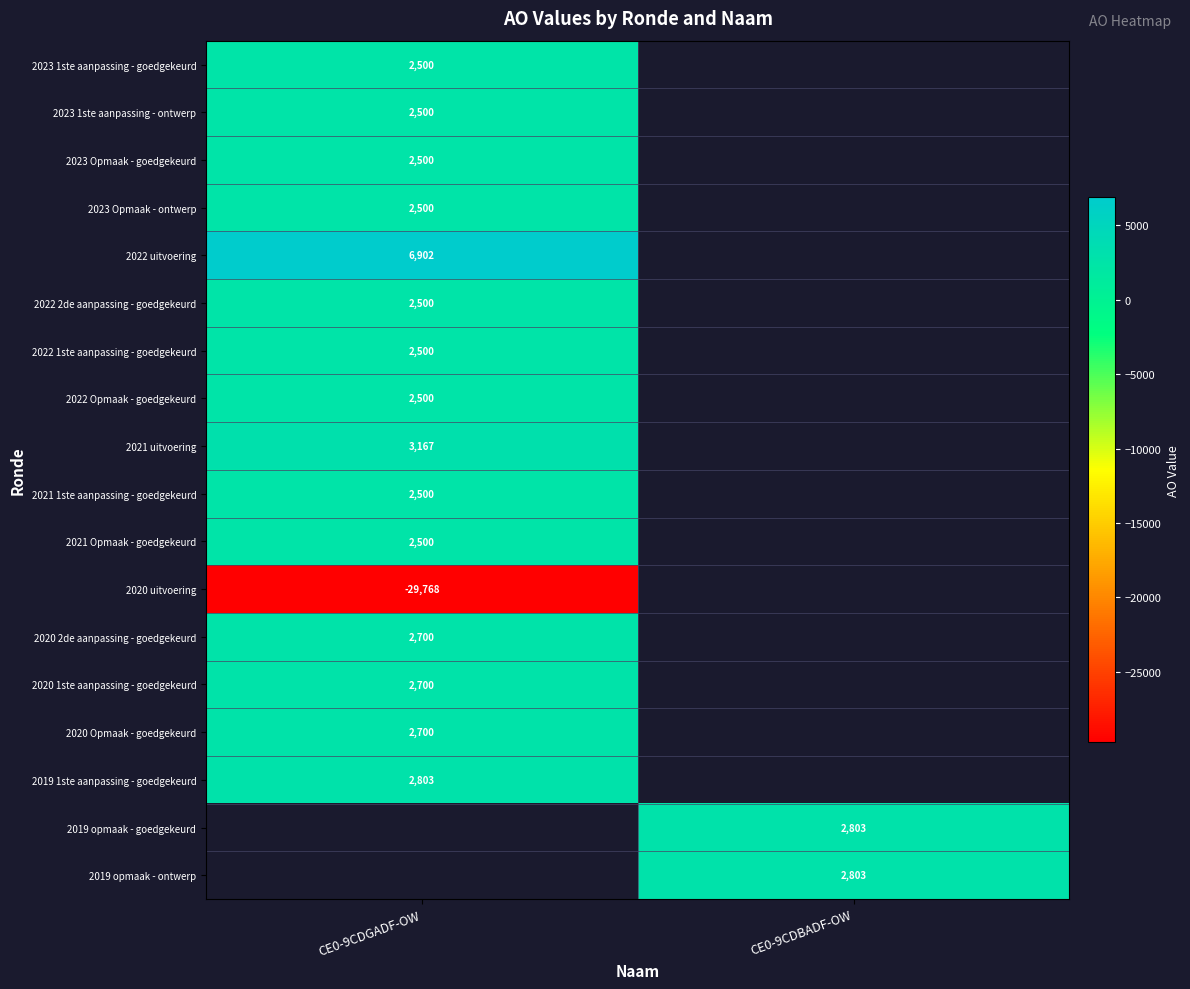

Is it true that 2020 1ste aanpassing - goedgekeurd equals 2700 at CE0-9CDGADF-OW?

True